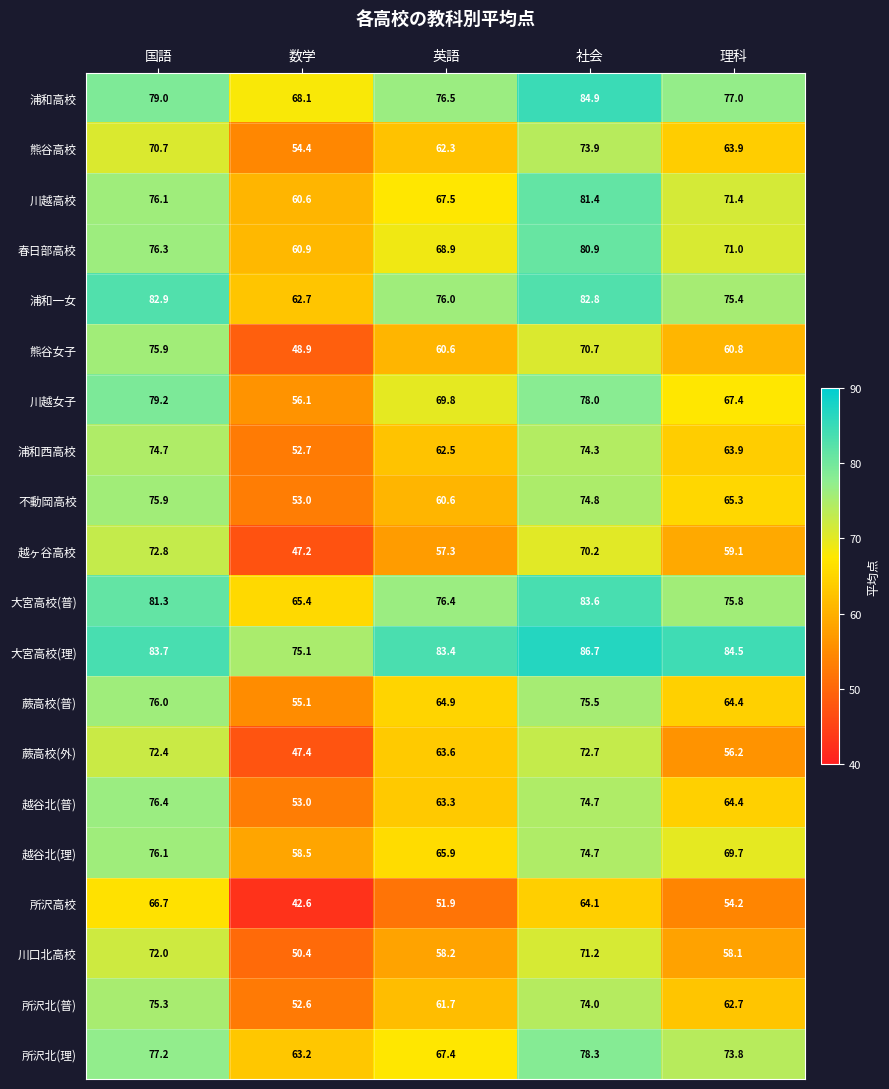

Which label corresponds to the smallest value in the chart?

数学